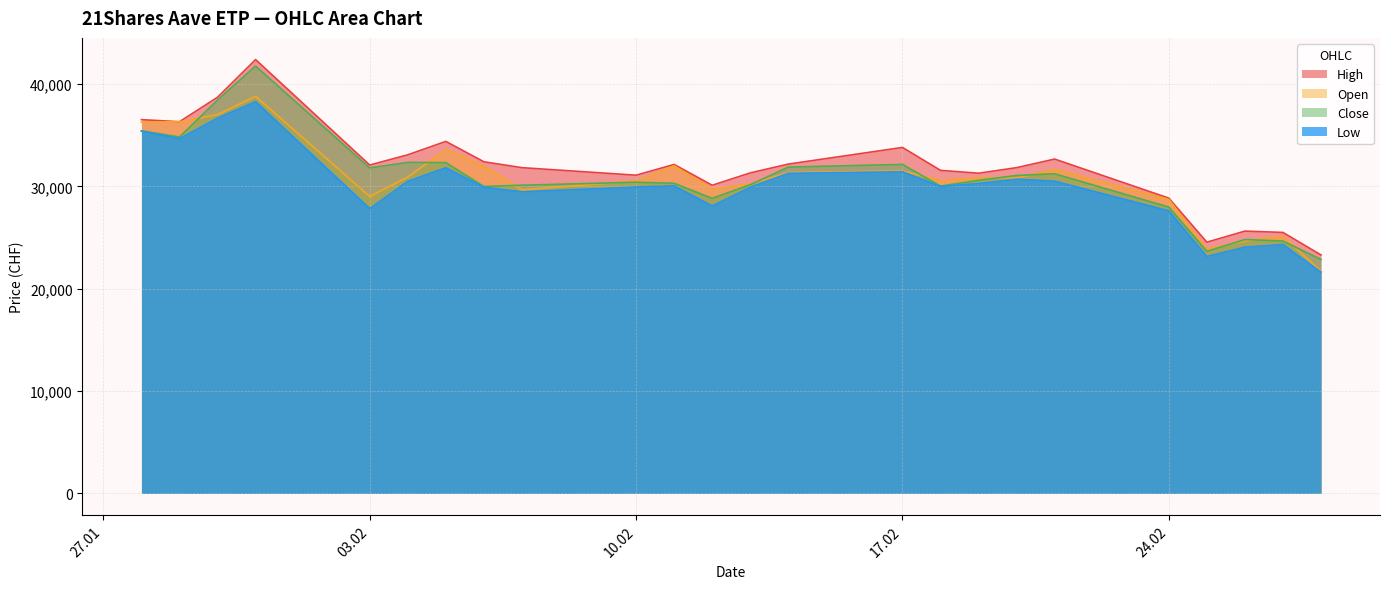

What is the difference between the second highest and minimum values in the Close series?

15580